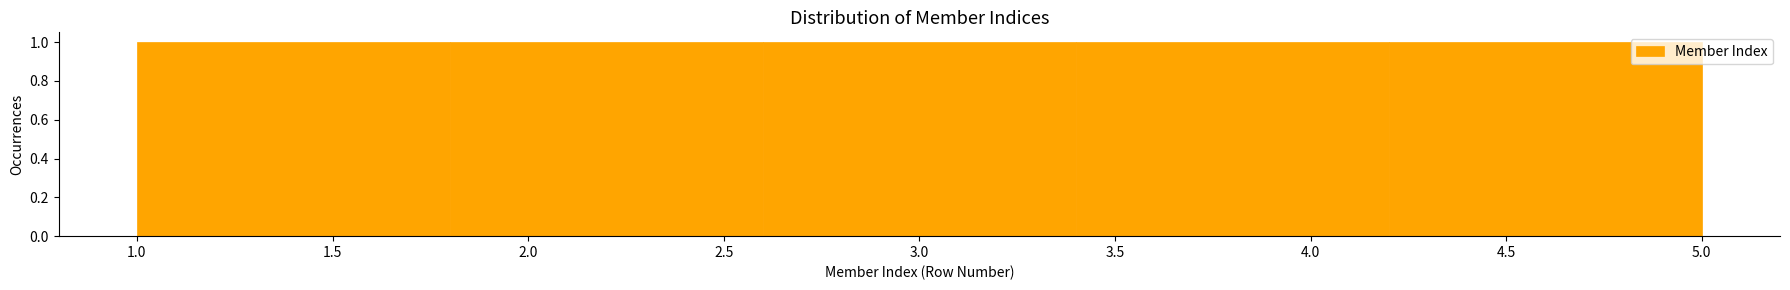

How tall is the bar that spans 1.0 to 1.8 on the x-axis? The values are not printed on the chart, so give them approximately, as read against the axis.

1